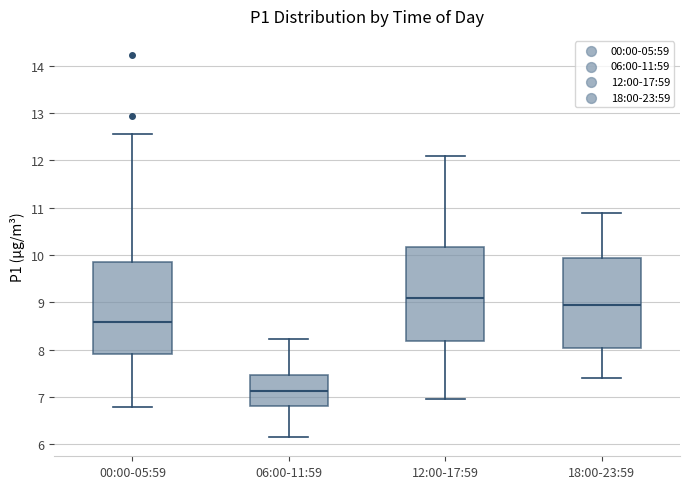

Reading left to right, transcribe this box plot: for each box, give where its median line is, the range the box spans, and where its two whiskers end, as read against the y-axis. The values are not printed on the chart, so give them approximately, as read against the axis.

00:00-05:59: median 8.6, box 7.9 to 9.9, whiskers 6.8 to 12.6
06:00-11:59: median 7.1, box 6.8 to 7.5, whiskers 6.2 to 8.2
12:00-17:59: median 9.1, box 8.2 to 10.2, whiskers 7.0 to 12.1
18:00-23:59: median 9.0, box 8.0 to 9.9, whiskers 7.4 to 10.9